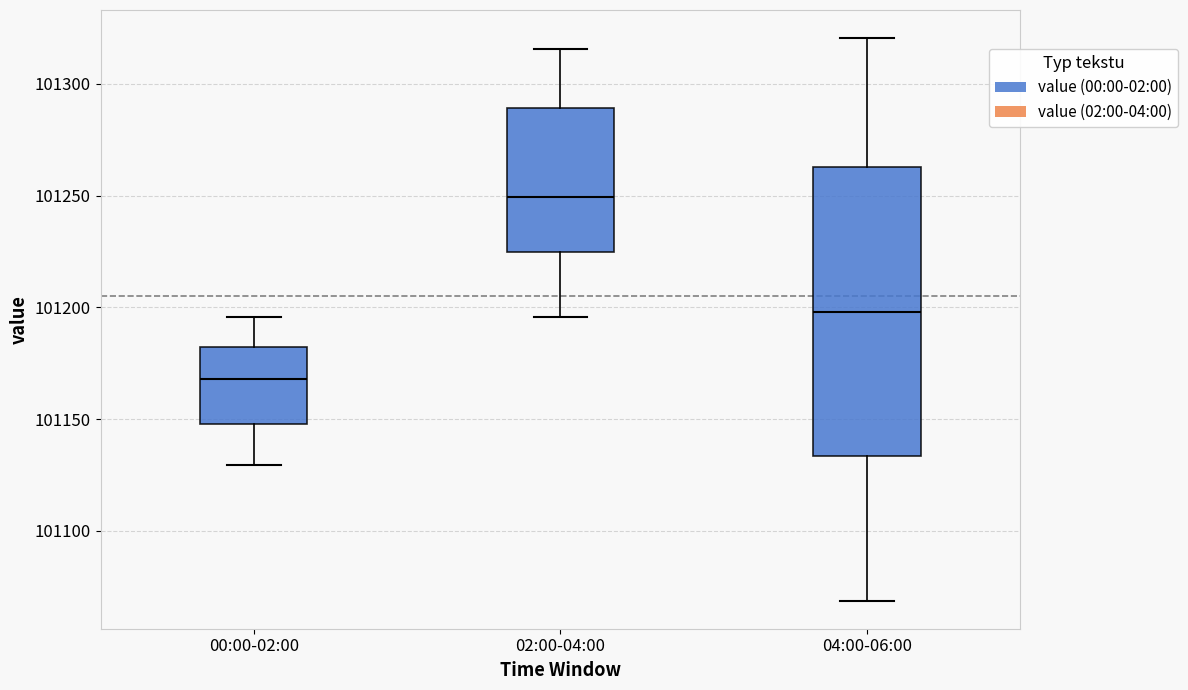

Comparing the boxes themselves (not the whiskers), which one is the tallest?

04:00-06:00